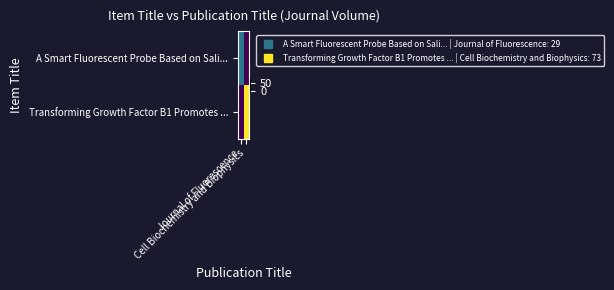

Reading left to right, list all the values displayed in this chart.

A Smart Fluorescent Probe Based on Sali...: Journal of Fluorescence=29	Cell Biochemistry and Biophysics=0
Transforming Growth Factor B1 Promotes ...: Journal of Fluorescence=0	Cell Biochemistry and Biophysics=73